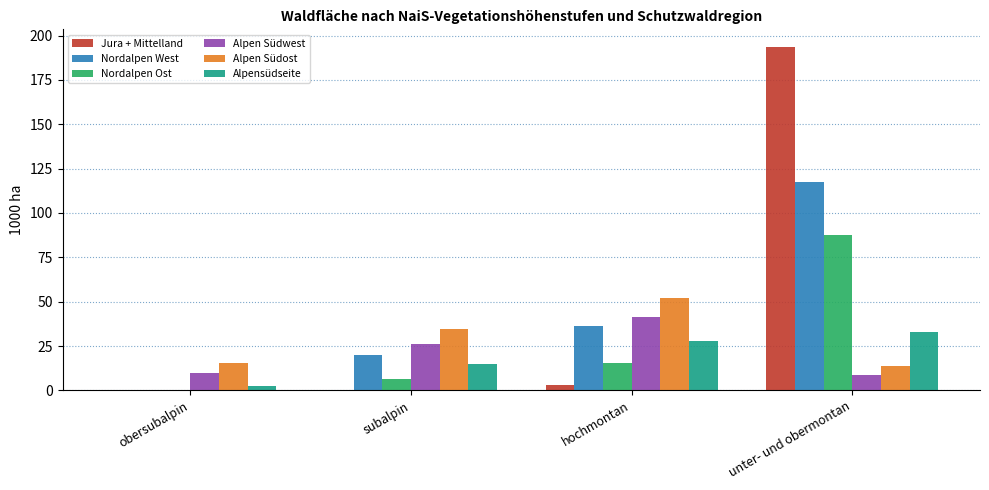

Is the value of Nordalpen Ost at unter- und obermontan greater than the value of Alpensüdseite at hochmontan?

Yes